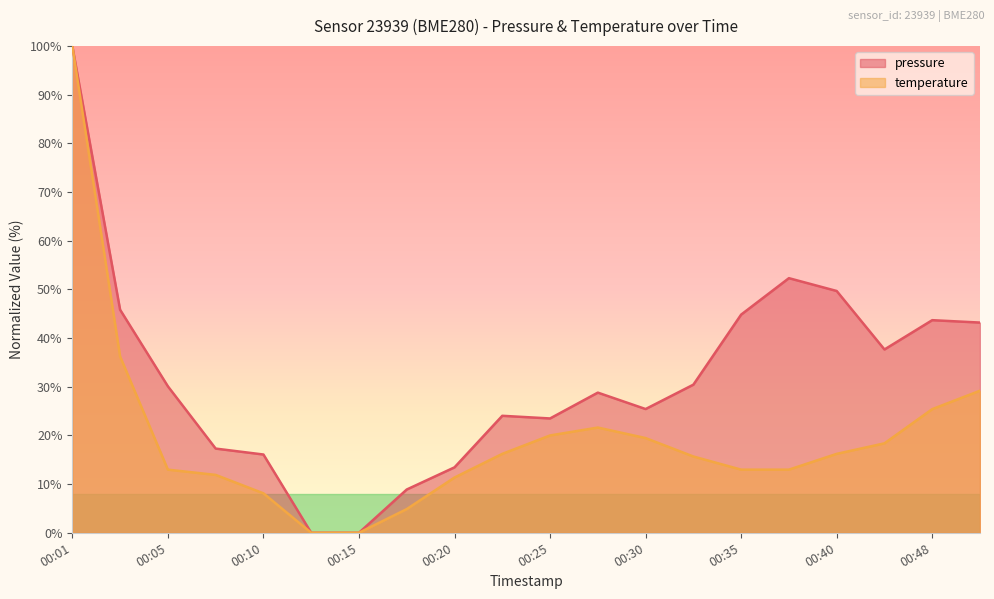

Between 00:28 and 00:48, which series saw the biggest shift?

pressure